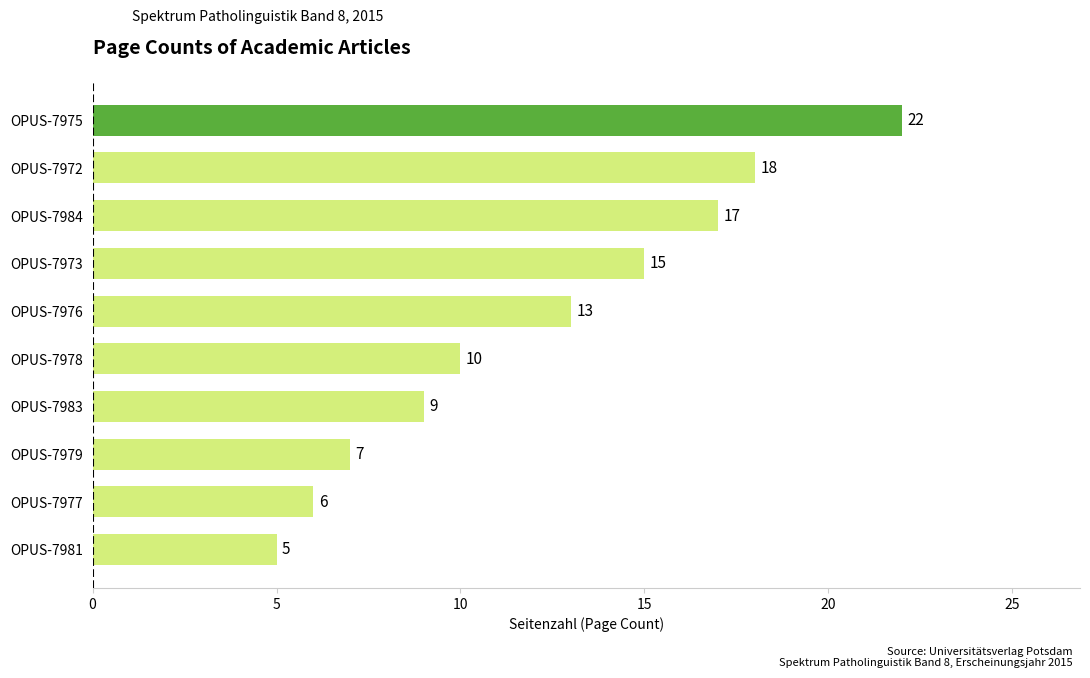

What is the change in value from OPUS-7978 to OPUS-7973?

+5